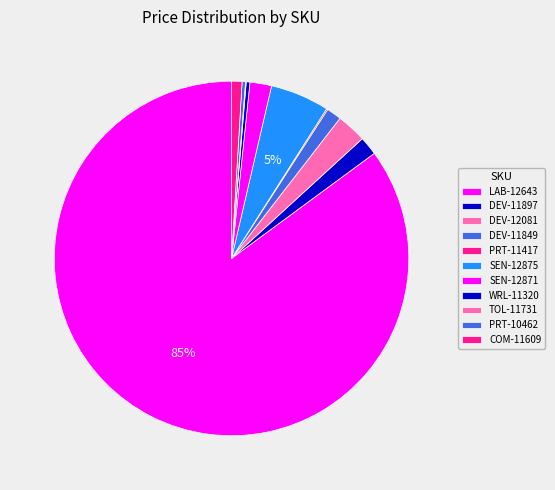

True or false: LAB-12643 accounts for 85% of the total.

True